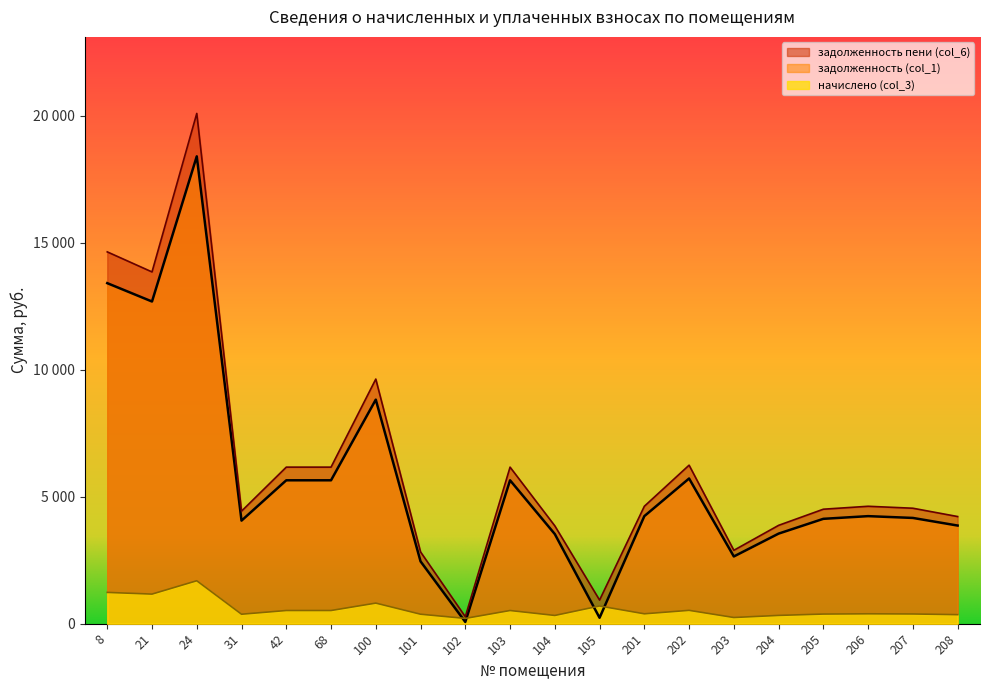

What is the difference between the highest and lowest values at 8?

13406.4